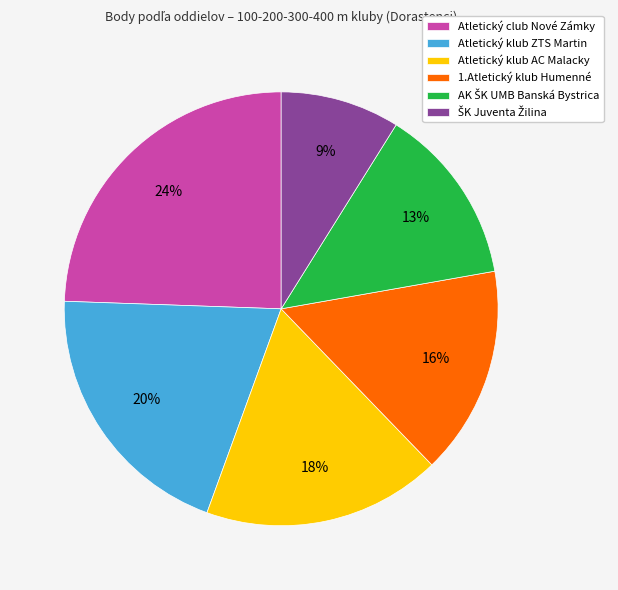

Is it true that Atletický club Nové Zámky is 24% of the pie?

True